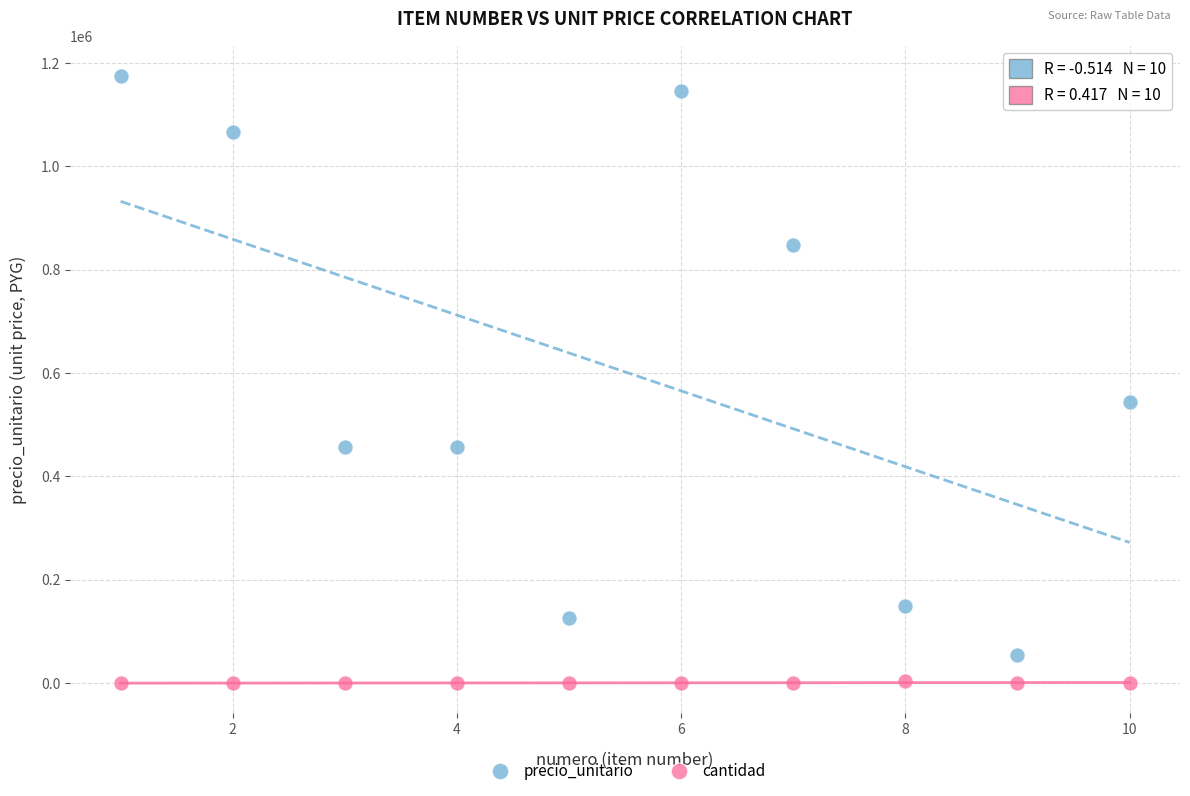

Which series reaches the minimum Y coordinate?

cantidad